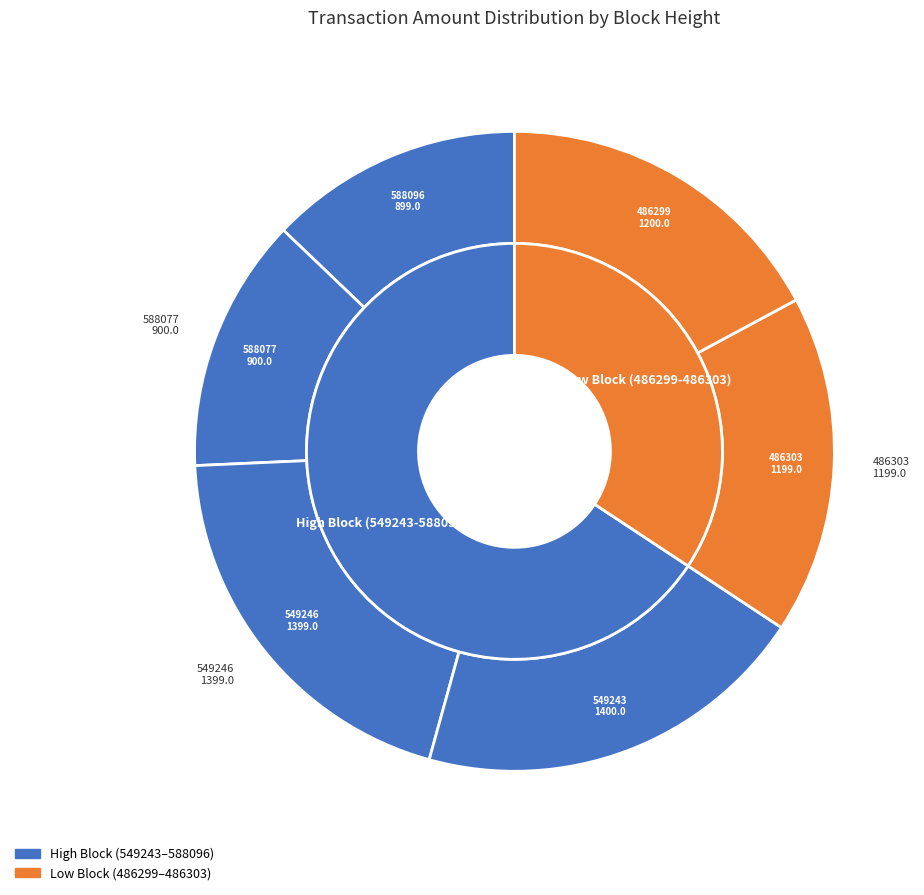

What percentage is NOT represented by 549243?

80.0%